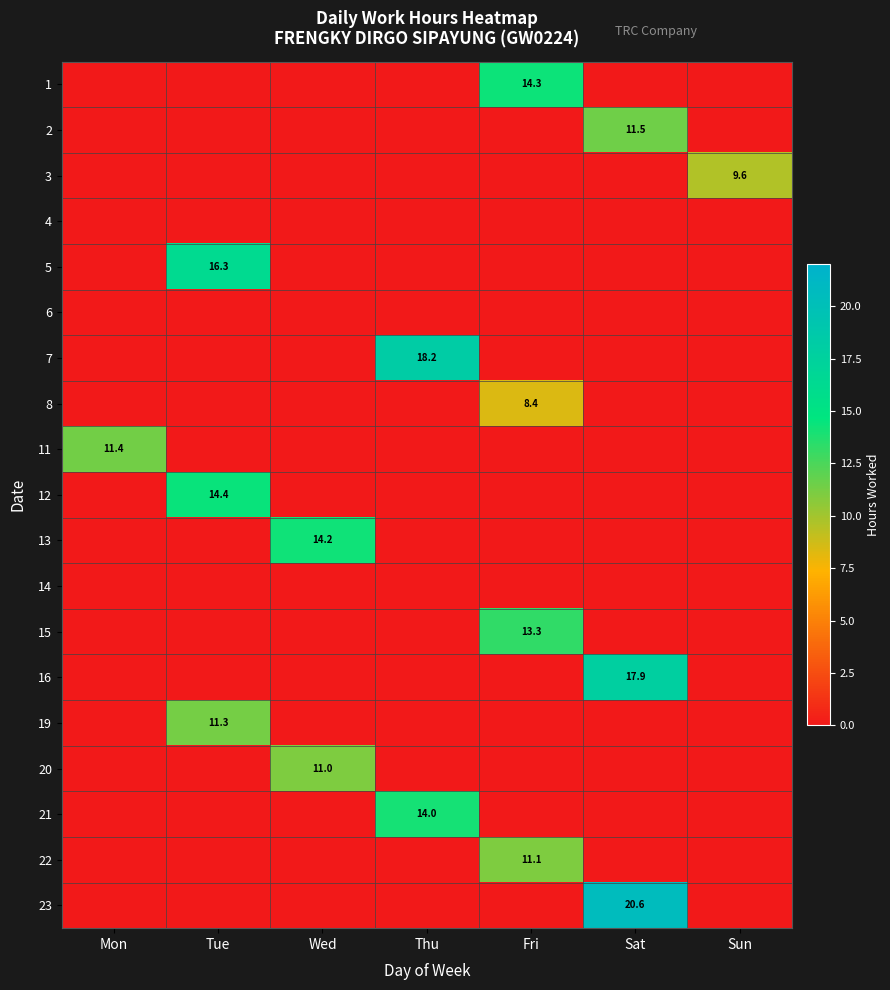

Is it true that 12 equals 24.7 at Tue?

False